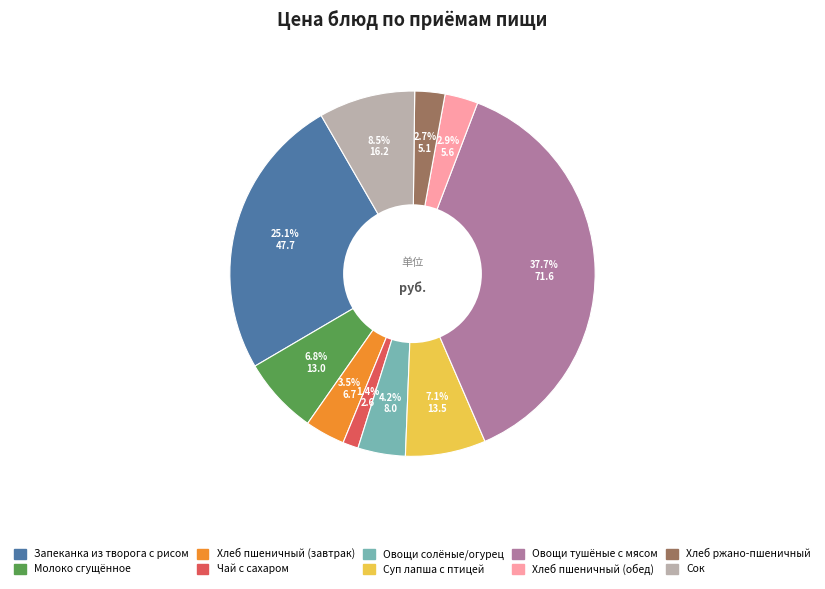

To the nearest percent, what is the average slice percentage?

10%